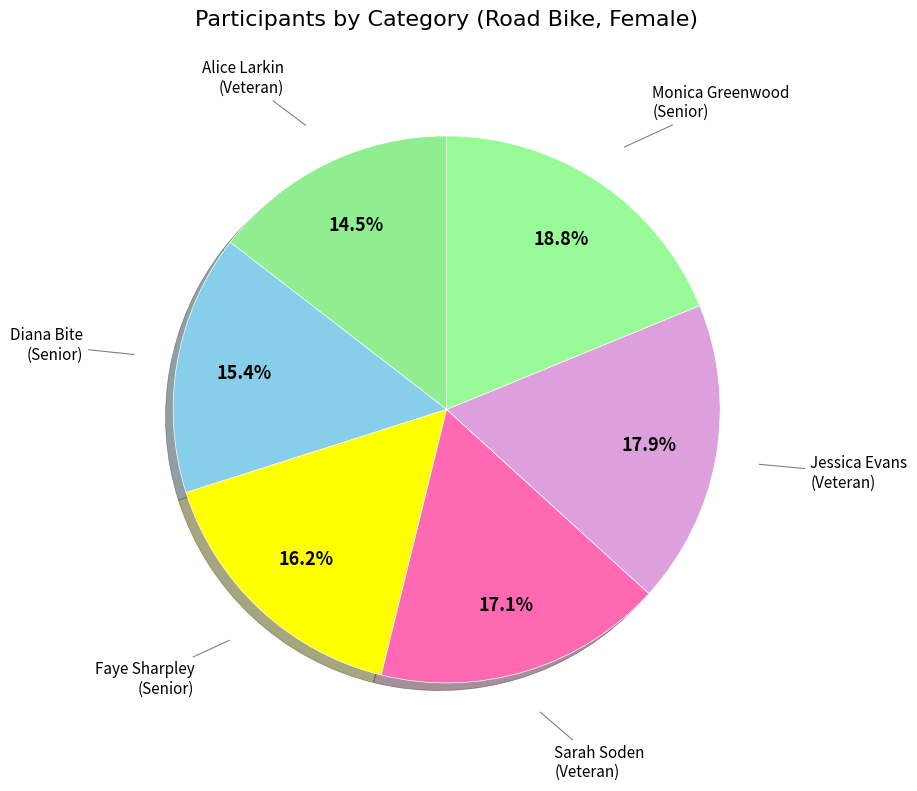

Combined, what portion of the pie is Faye Sharpley (Senior) and Monica Greenwood (Senior)?

35.0%